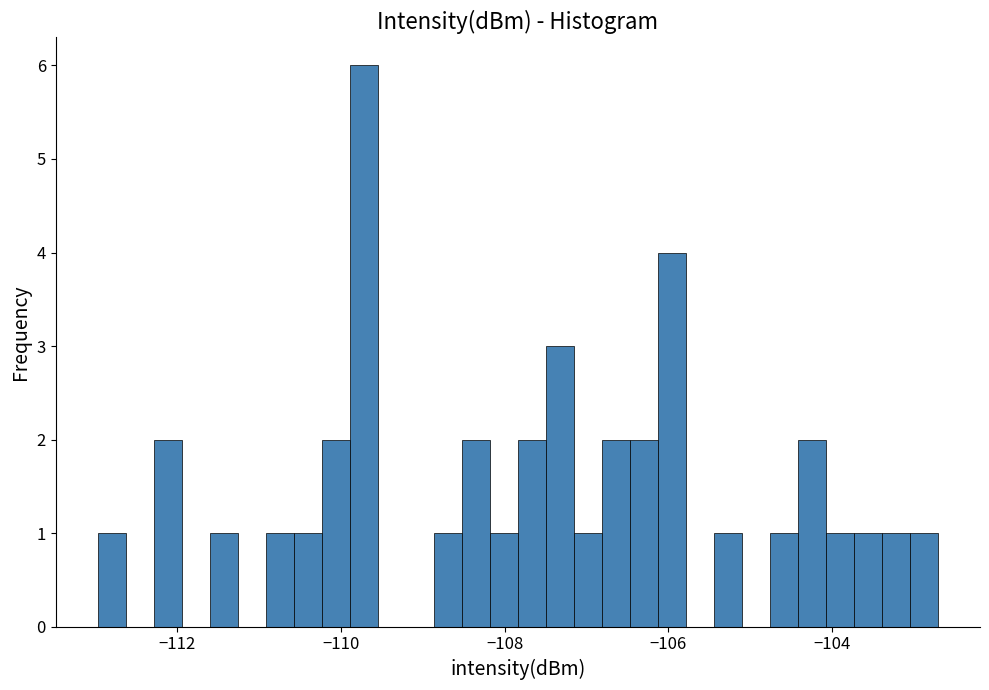

Around what value on the x-axis is the tallest bar? Give the approximate position of its centre, as read against the axis.

-109.8